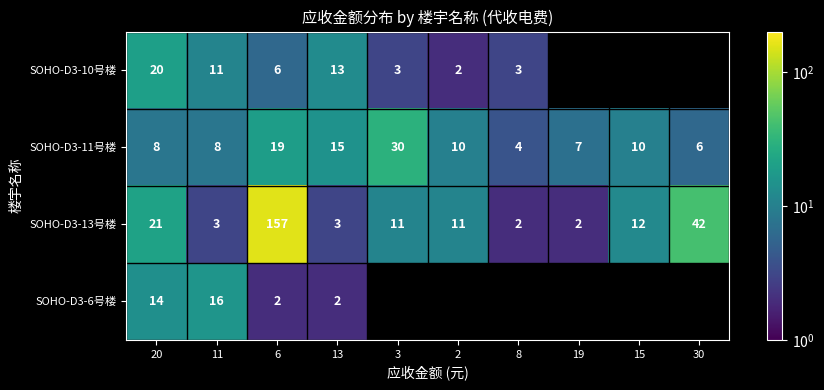

What is the total value across all series at 11?

38